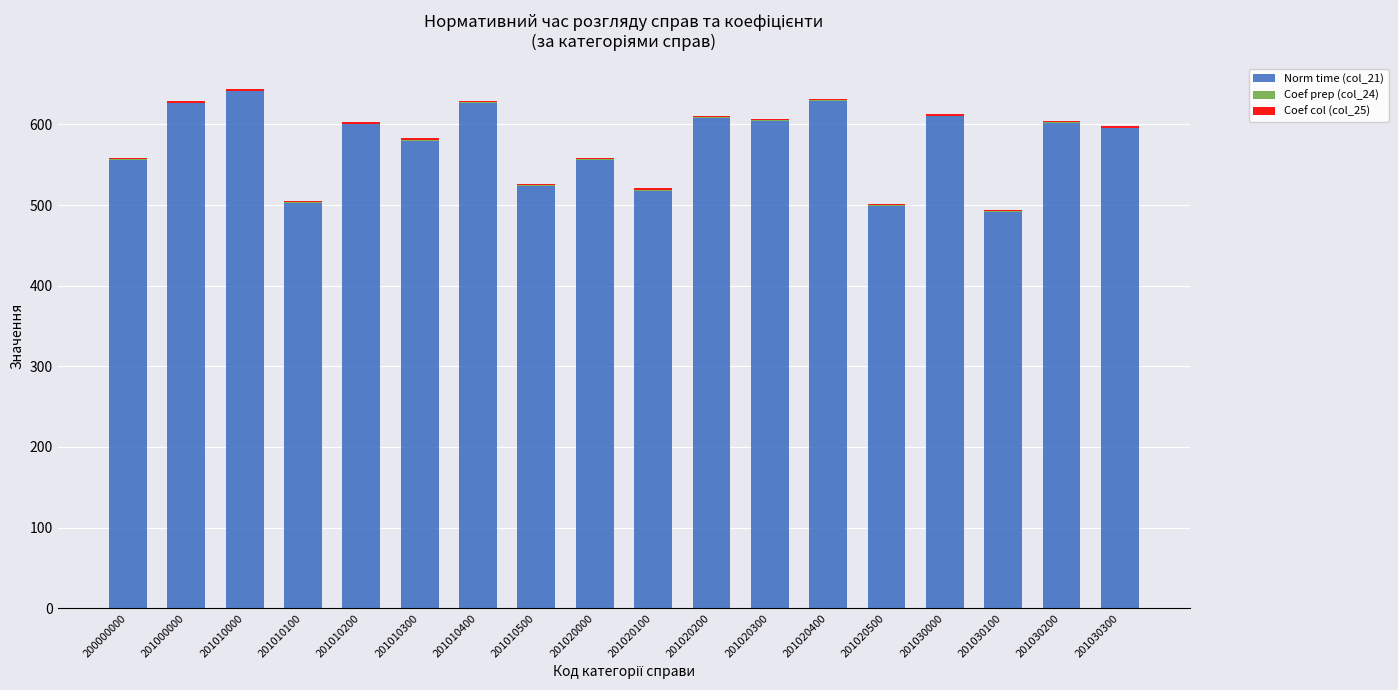

Which category has the highest value in the Norm time (col_21) series?

201010000